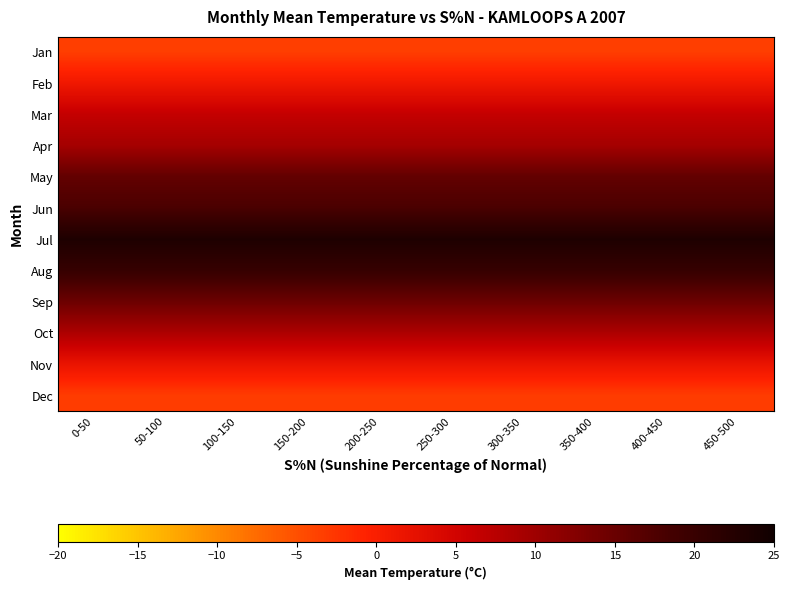

List the series in order of their peak value, lowest first.

Jan, Dec, Feb, Nov, Mar, Oct, Apr, Sep, May, Jun, Aug, Jul